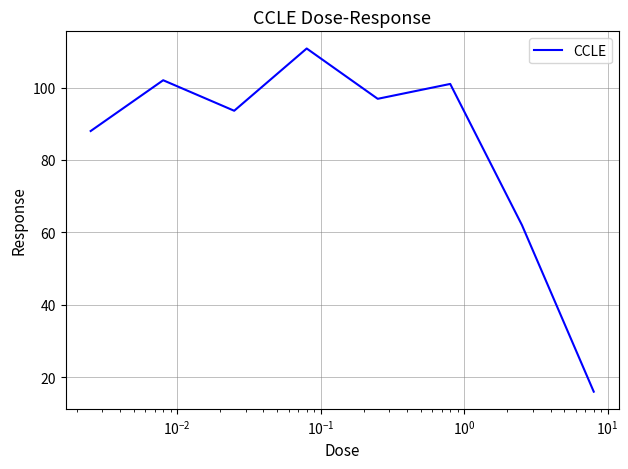

How many interior local peaks (higher than both neighbors) does the data have?

3